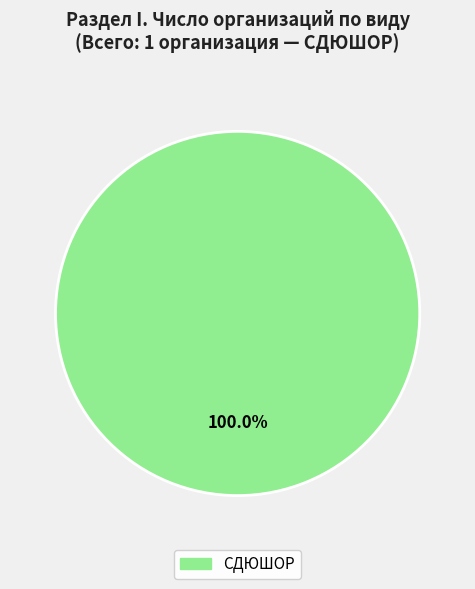

Is there a majority slice in this chart?

Yes